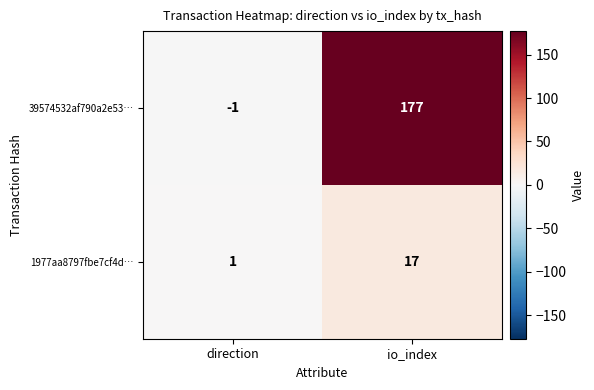

List the series in order of their overall mean, highest first.

39574532af790a2e53…, 1977aa8797fbe7cf4d…